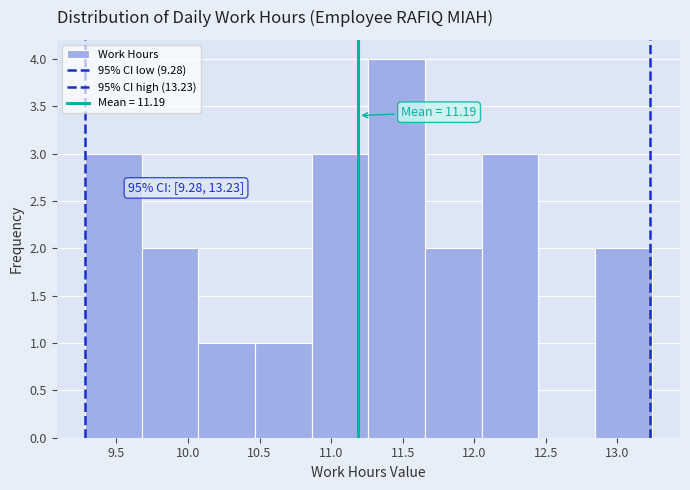

Which range on the x-axis has the tallest bar?

11.25 to 11.65